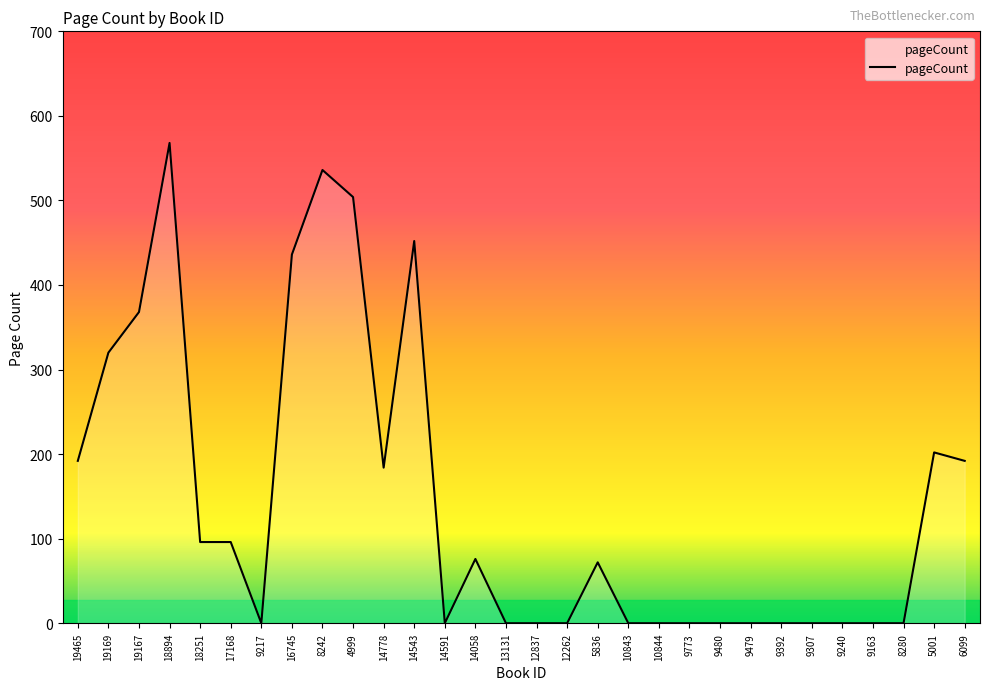

What is the greatest value displayed?

568